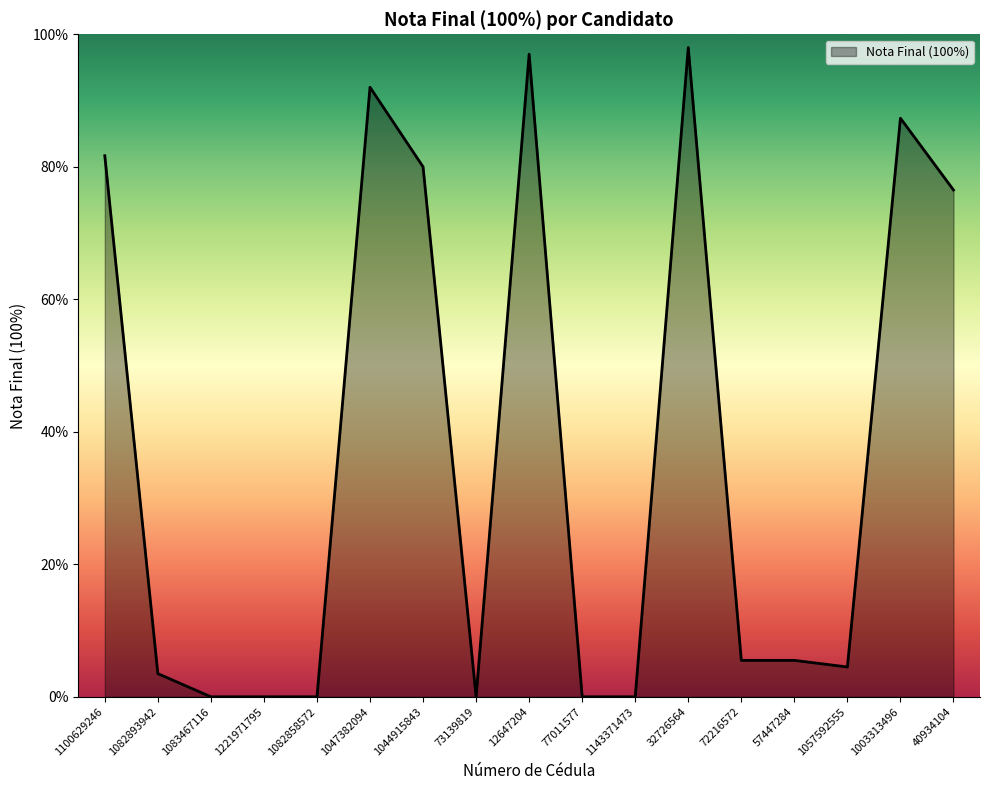

What position from the left is 1047382094?

6